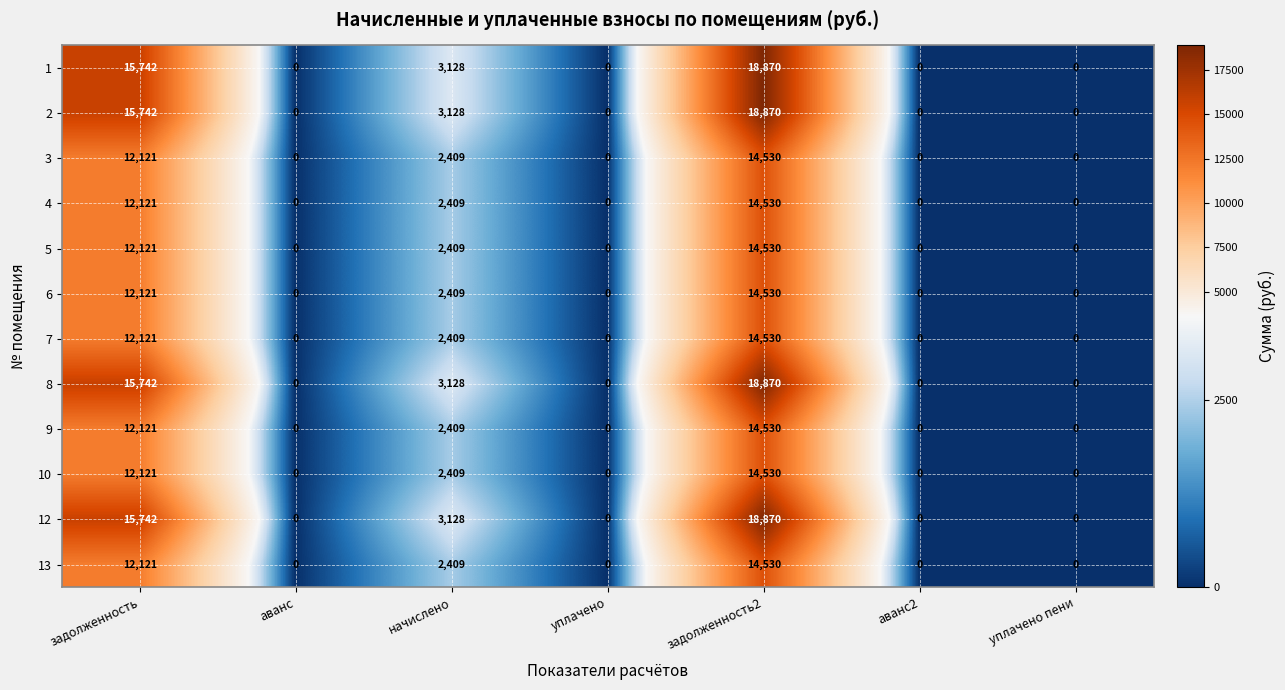

Is it true that 1 equals 26175 at задолженность2?

False